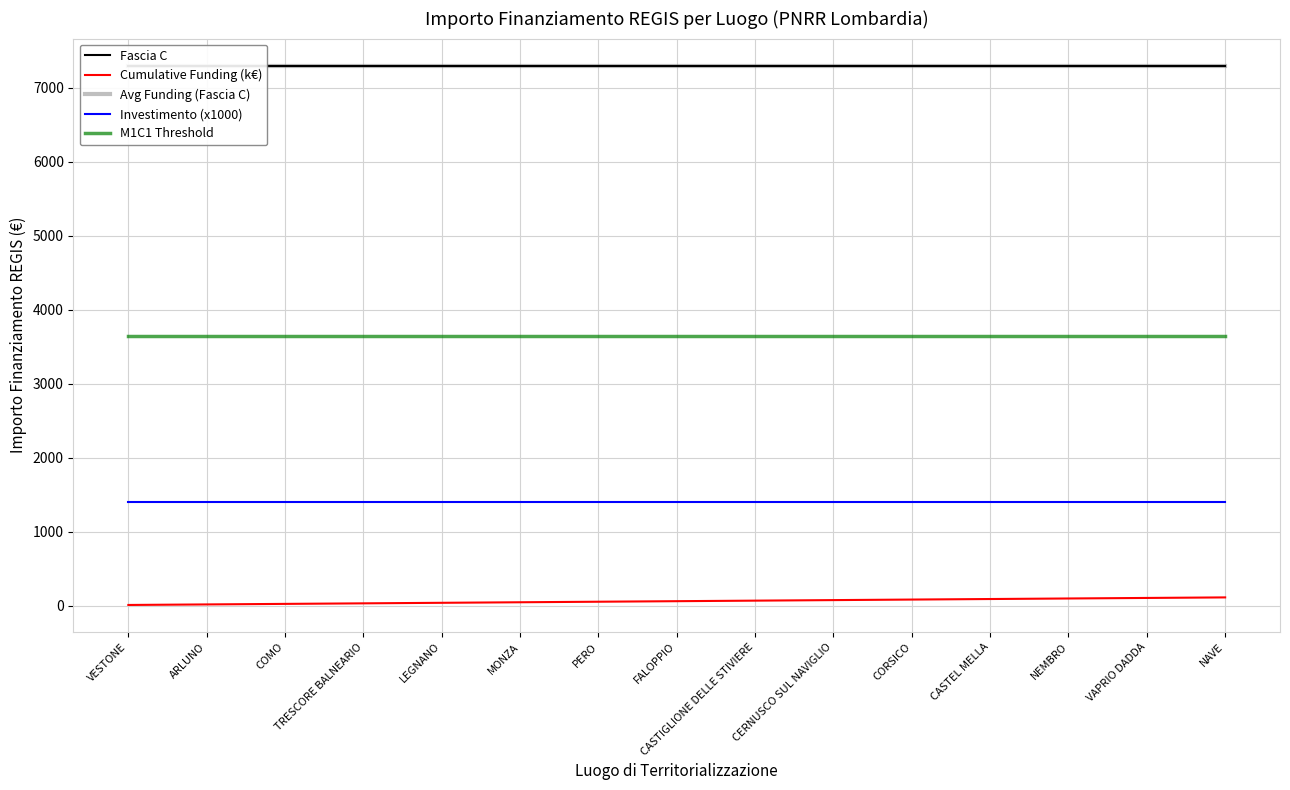

What are all the series names shown in the legend?

Fascia C, Cumulative Funding (k€), Avg Funding (Fascia C), Investimento (x1000), M1C1 Threshold